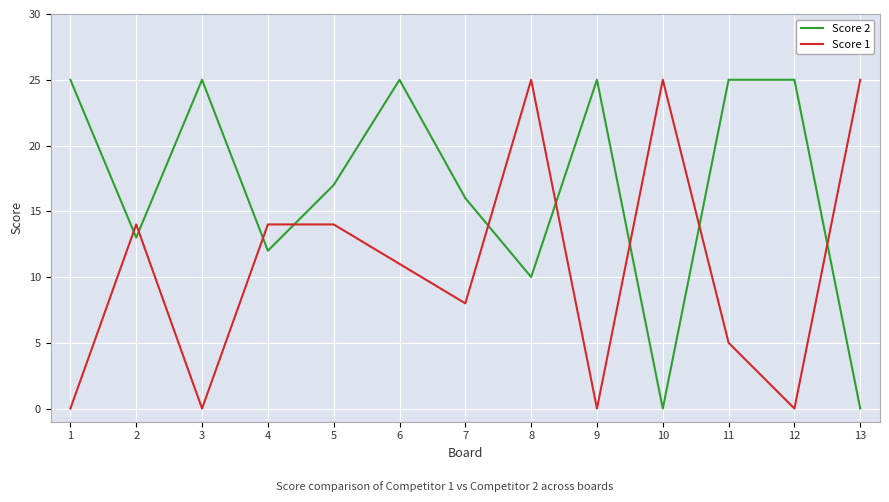

What is the approximate value of Score 2 at 7?

16